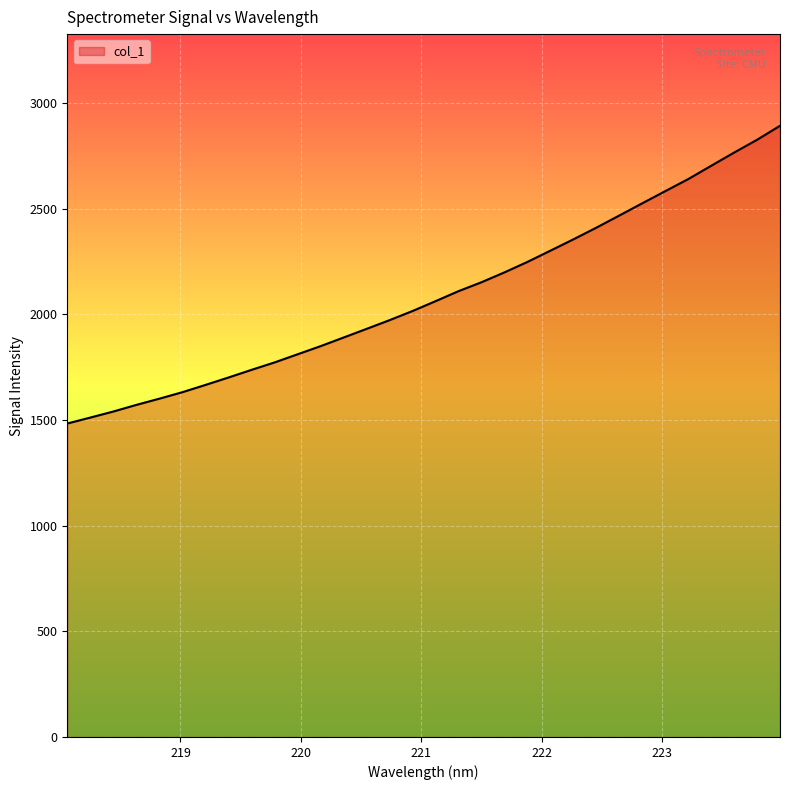

What is the maximum value shown in the chart?

2893.0